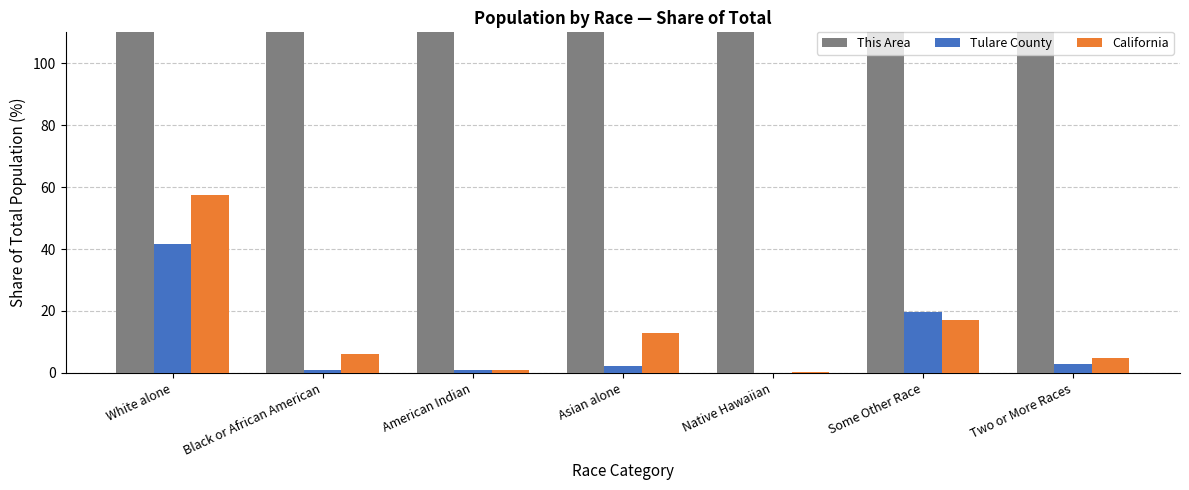

What is the minimum value for This Area?

175.0